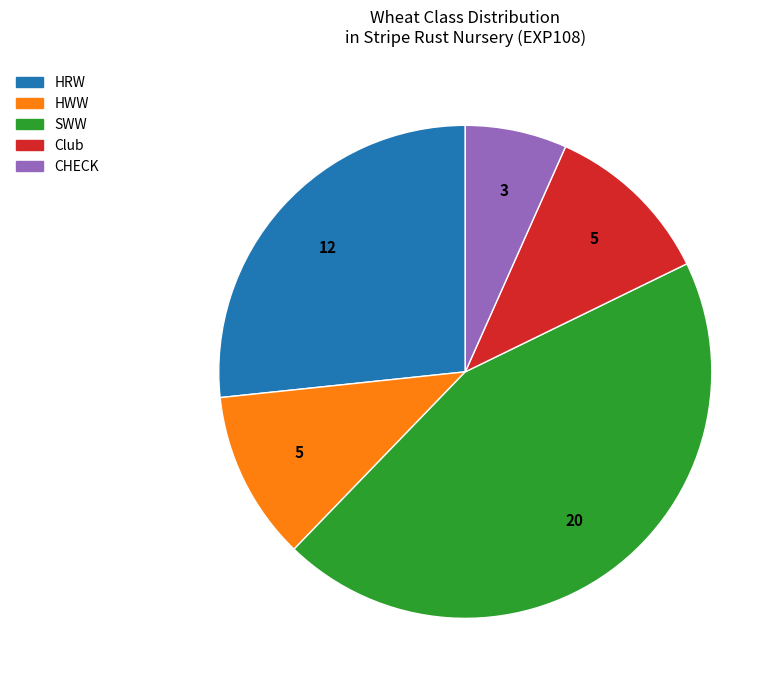

Does CHECK represent more than half of the total?

No